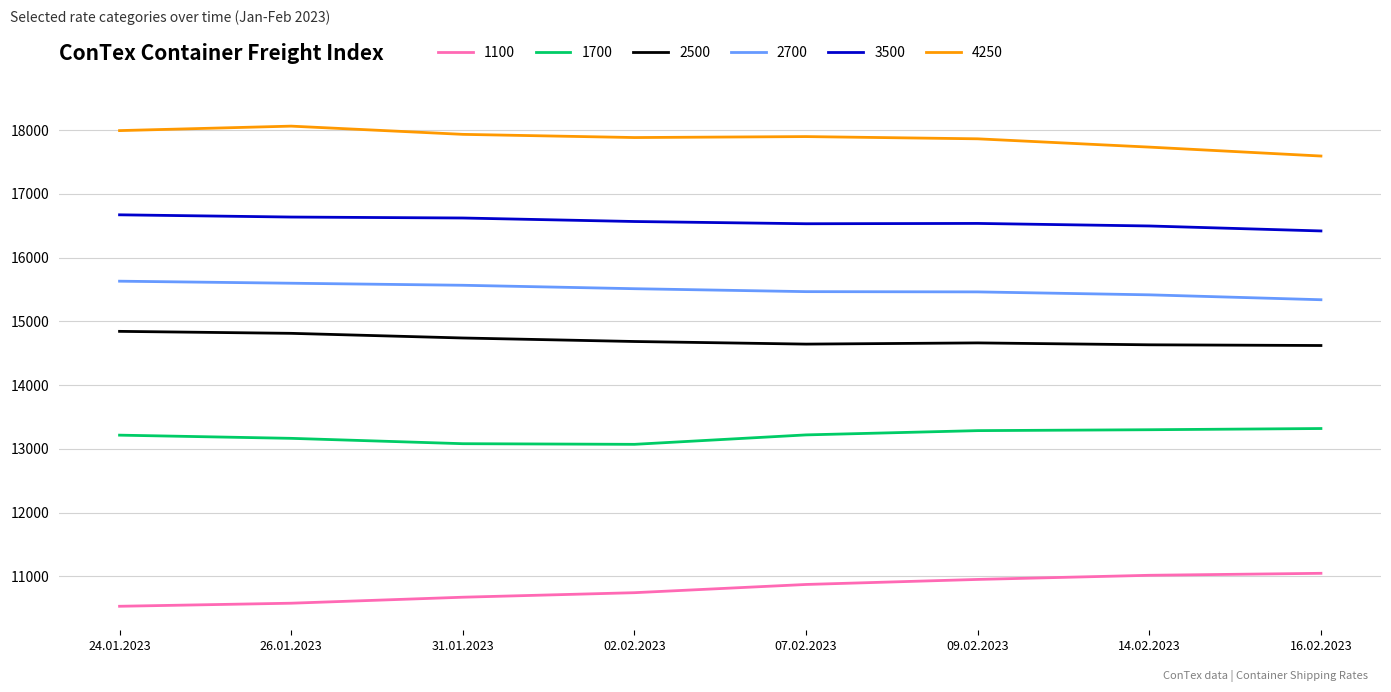

What is the sum of all 3500 values?

132491